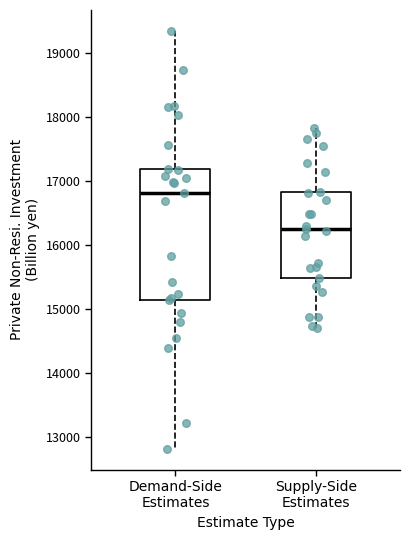

Comparing the boxes themselves (not the whiskers), which one is the tallest?

Demand-Side Estimates